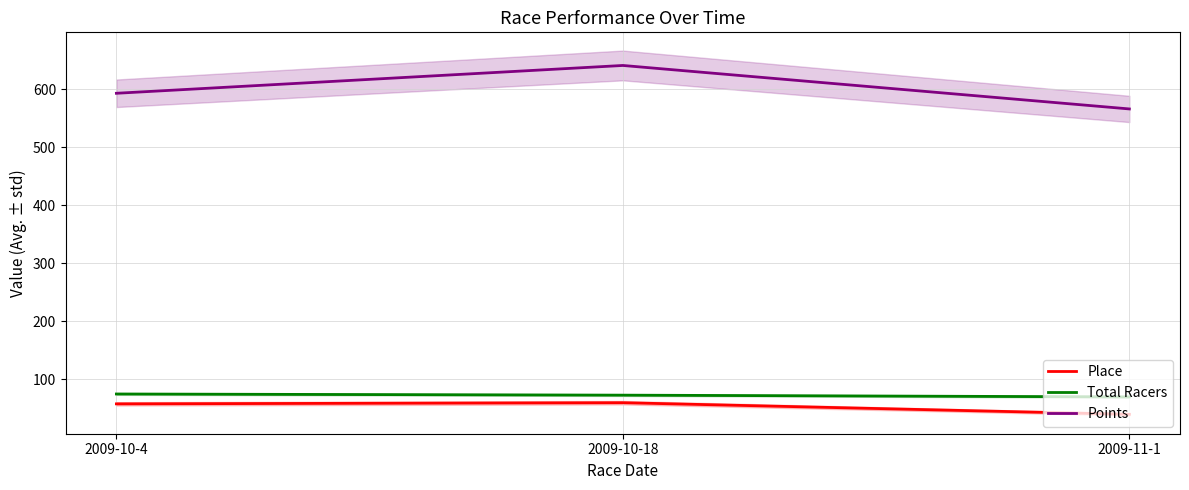

How many lines are shown in the chart?

3